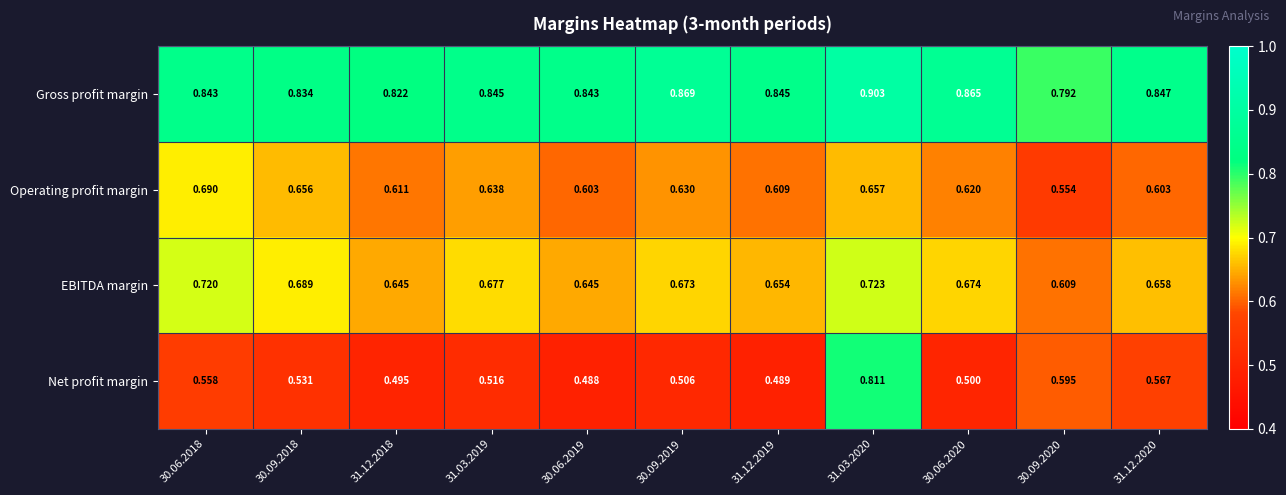

How many series are shown in this chart?

4